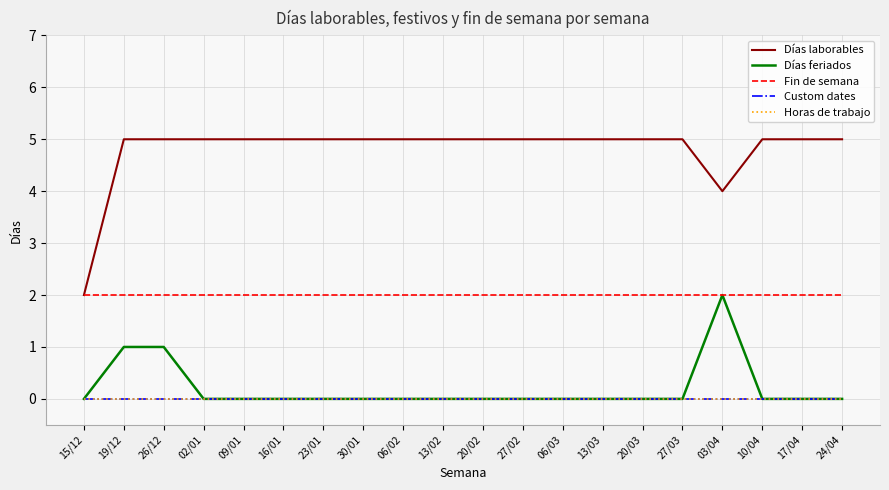

Does the chart have visible grid lines?

Yes